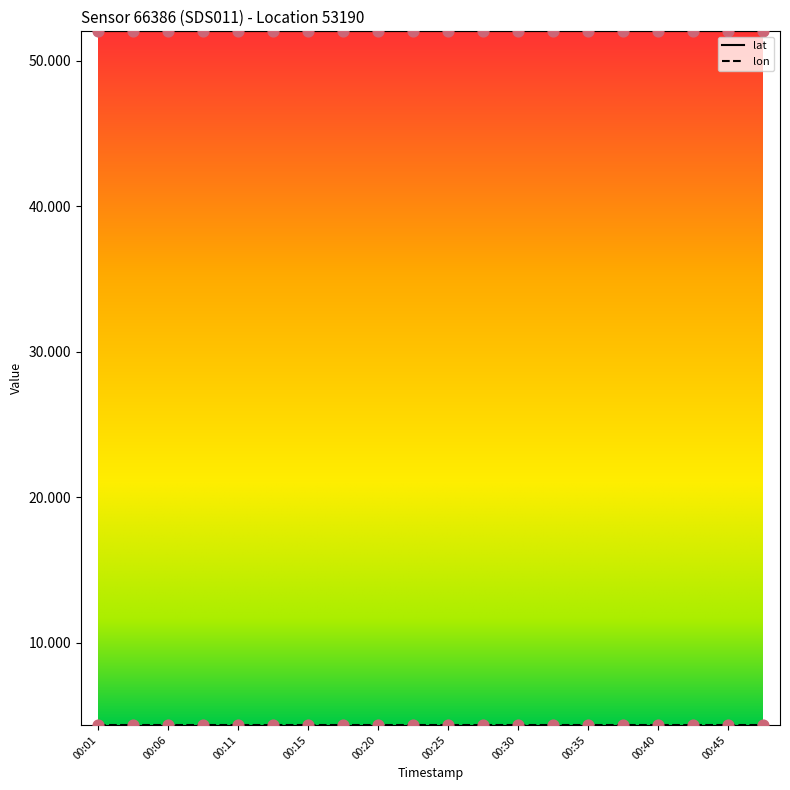

At how many categories does at least one series exceed 49?

20